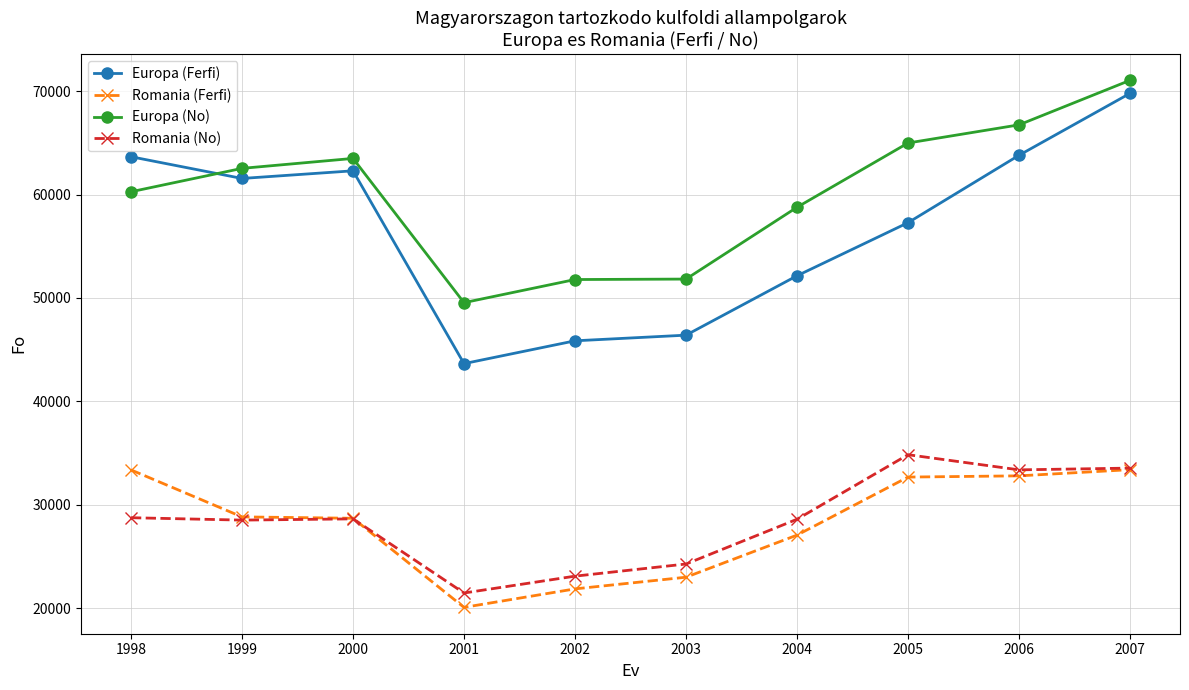

What is the spread (max minus min) of values at 2000?

34848